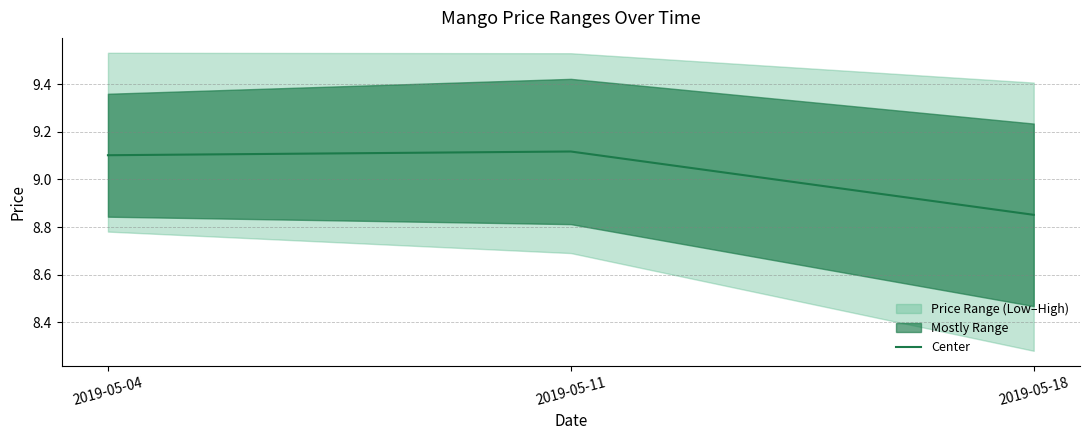

What is the difference between the maximum and minimum values?

0.3